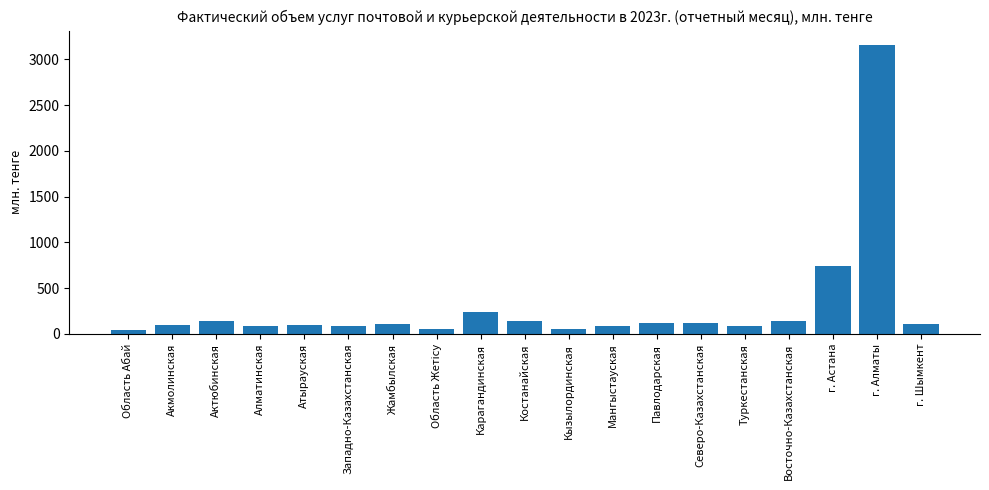

What is the difference between the maximum and minimum values?

3112.4